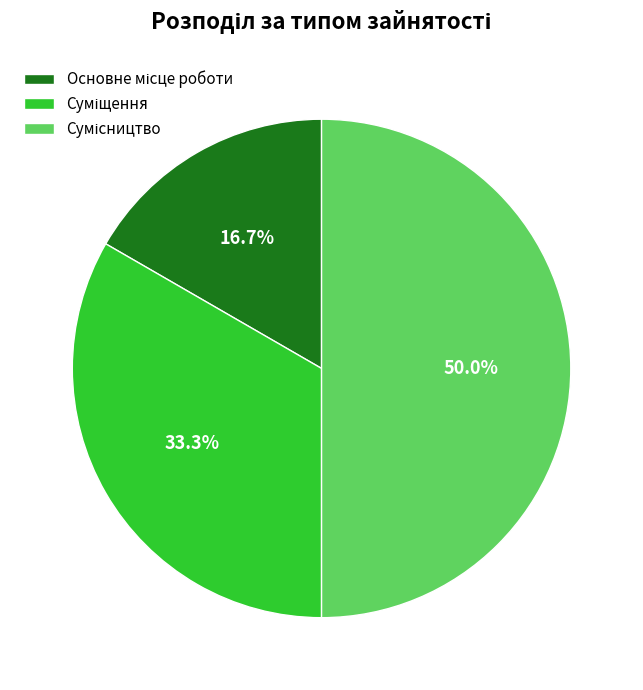

Is it true that Основне місце роботи is 17% of the pie?

True